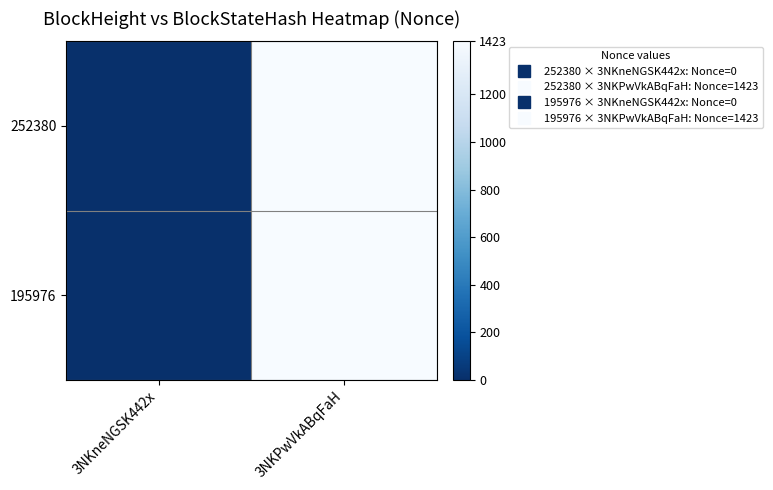

At which category is the sum across all series the highest?

3NKPwVkABqFaH